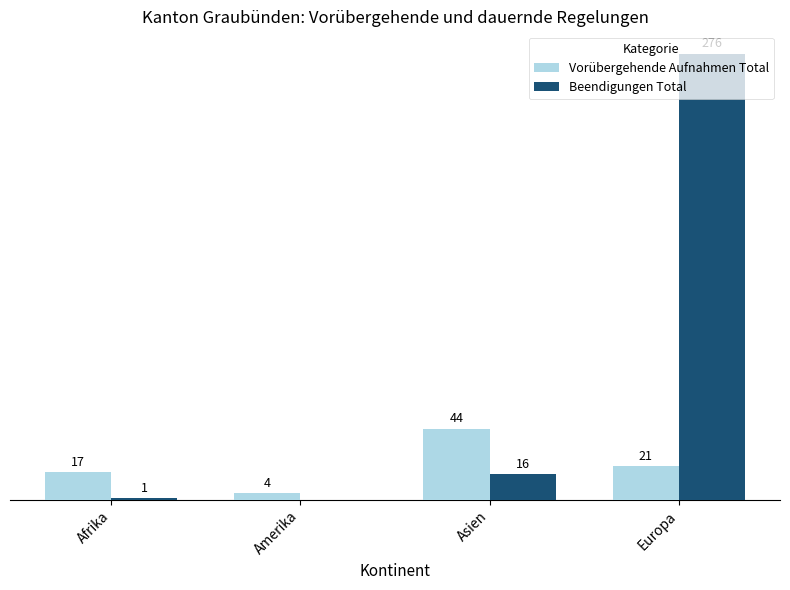

At which category is the sum across all series the highest?

Europa